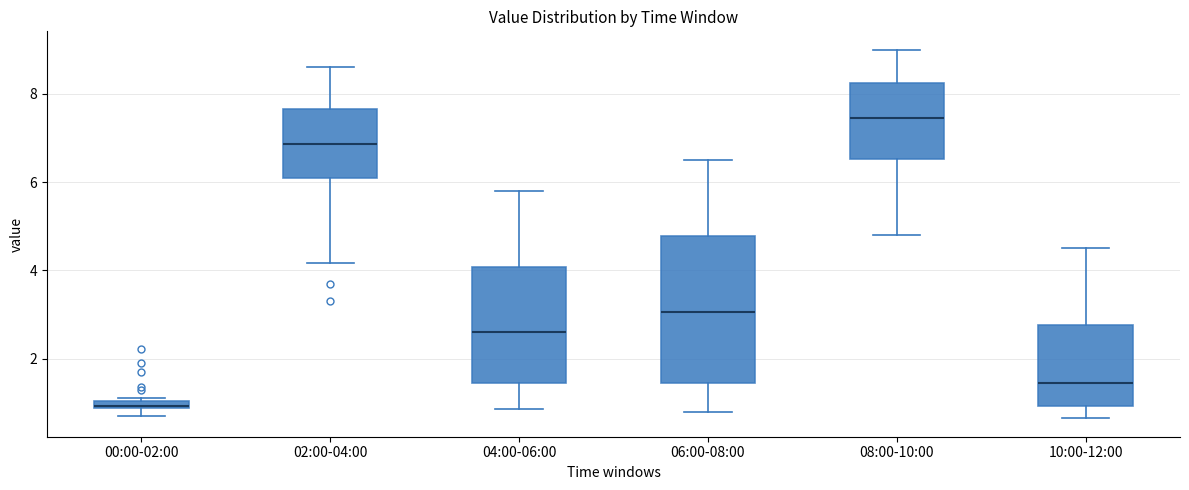

Where is the upper edge of the box for 04:00-06:00 on the y-axis? The values are not printed on the chart, so give them approximately, as read against the axis.

4.0